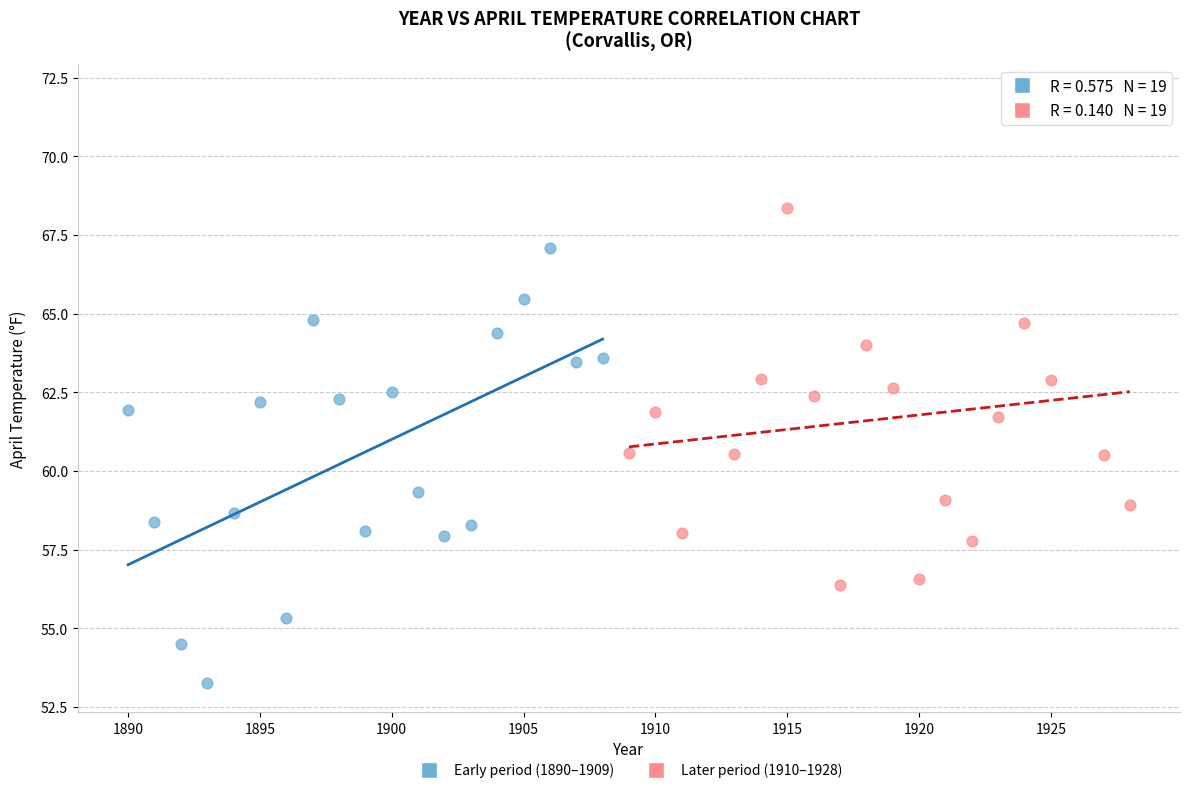

What are all the series names shown in the legend?

Early period (1890–1909), Later period (1910–1928)